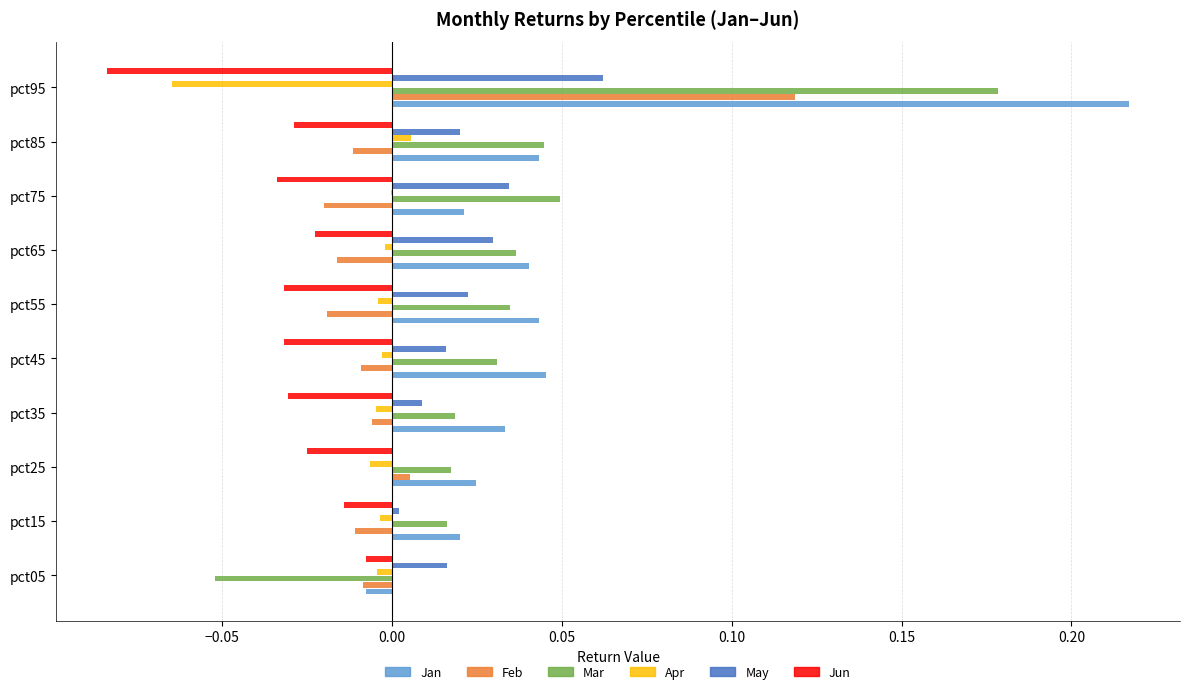

Is the value of Jan at pct75 greater than the value of Mar at pct05?

Yes